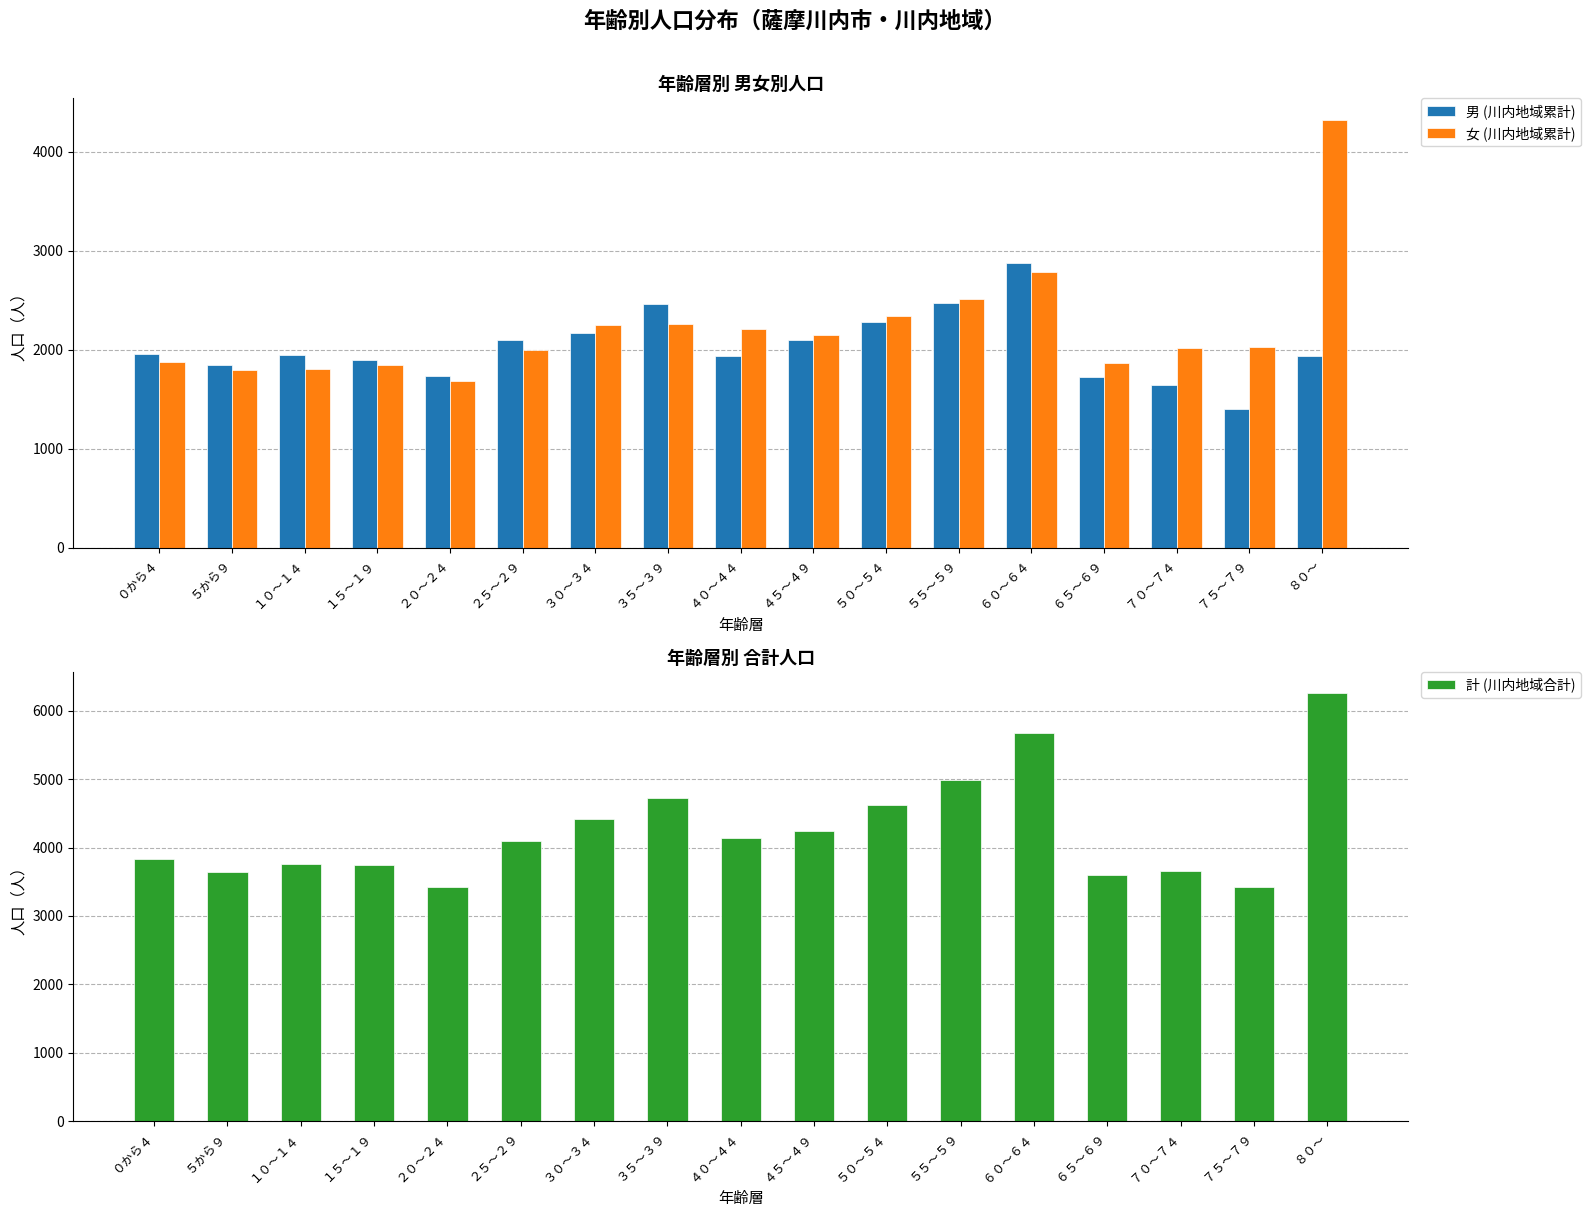

What is the maximum value shown in the chart?

6254